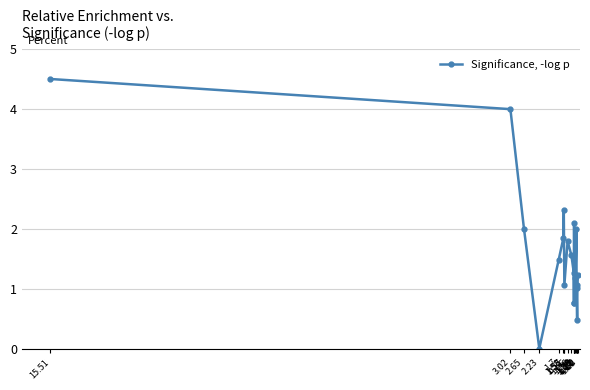

Where is the first local maximum?

1.57